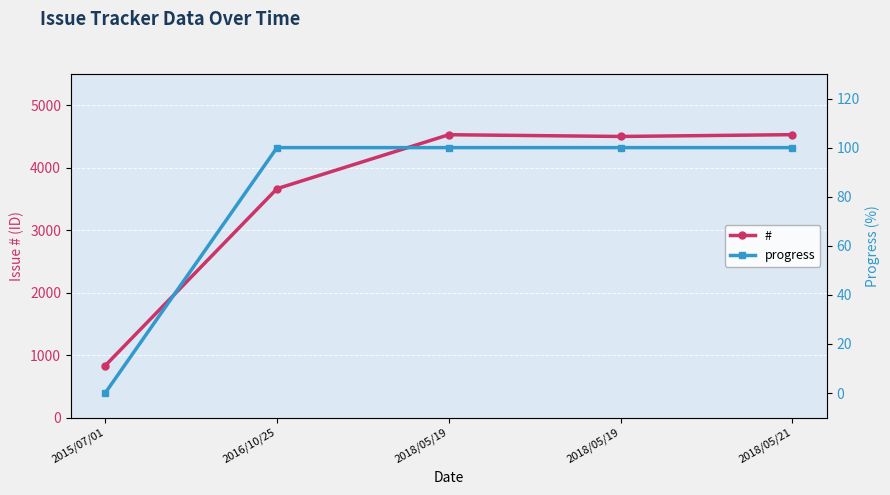

Between 2018/05/19 and 2018/05/21, which series saw the biggest shift?

#